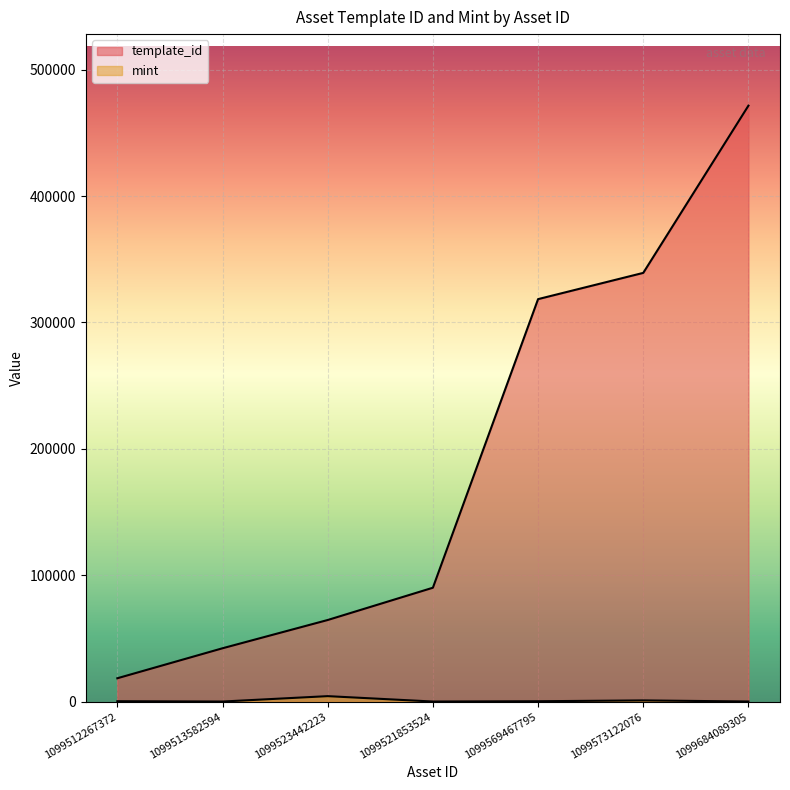

What is the average value of the mint series?

977